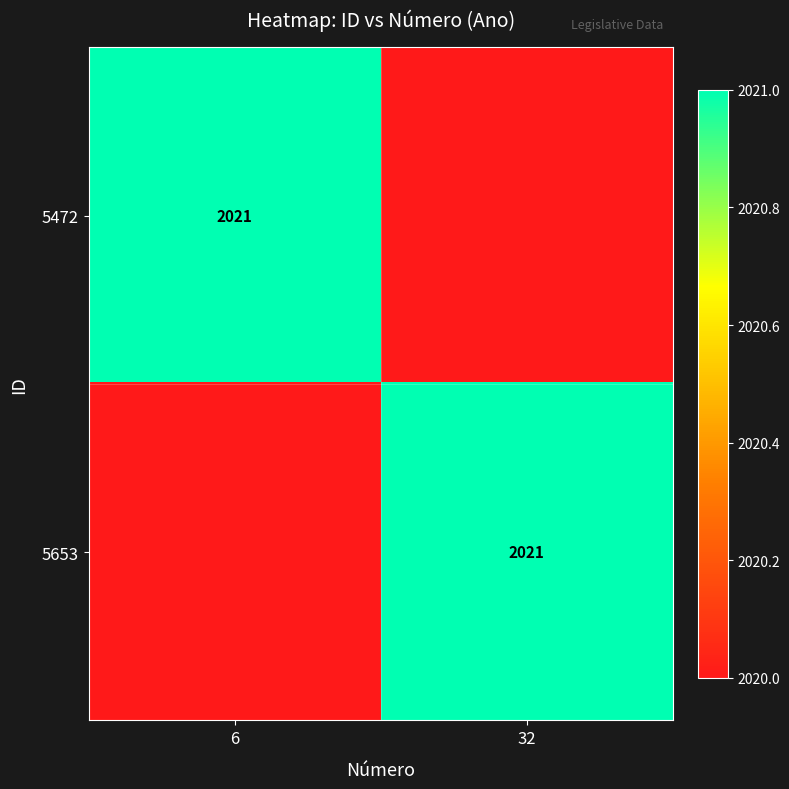

How many distinct data groups are displayed?

2